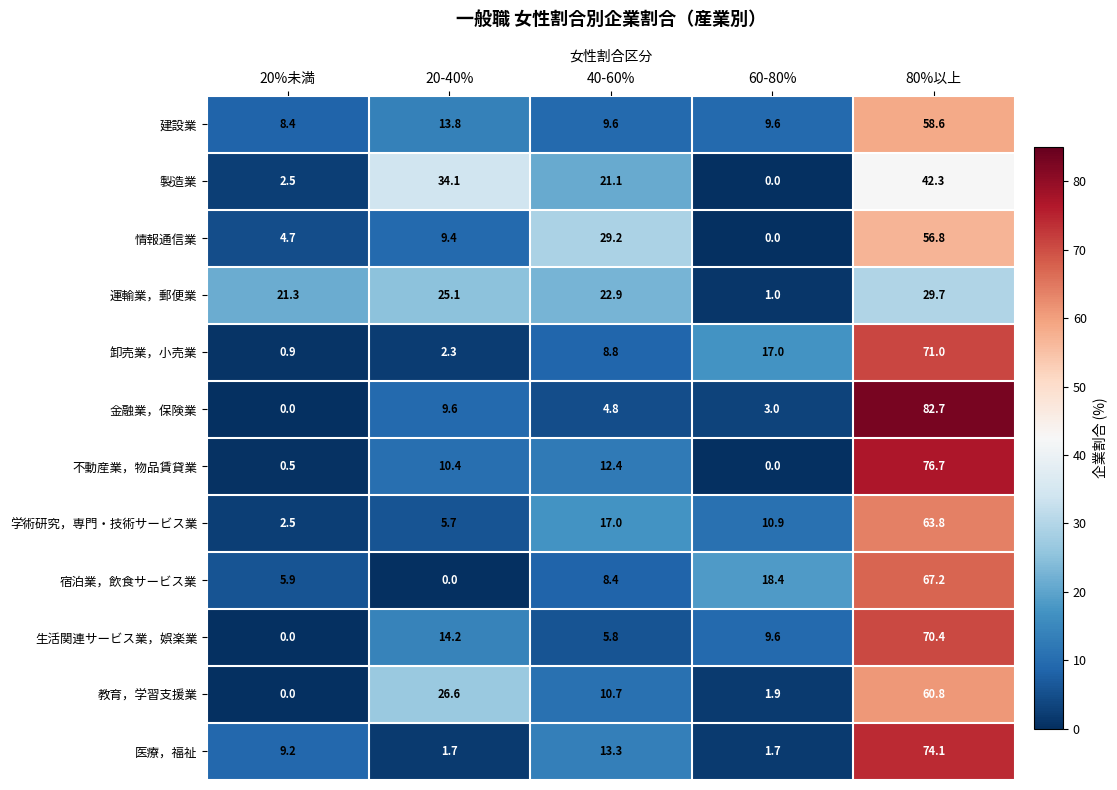

What is the difference between the highest and lowest values at 80%以上?

53.0